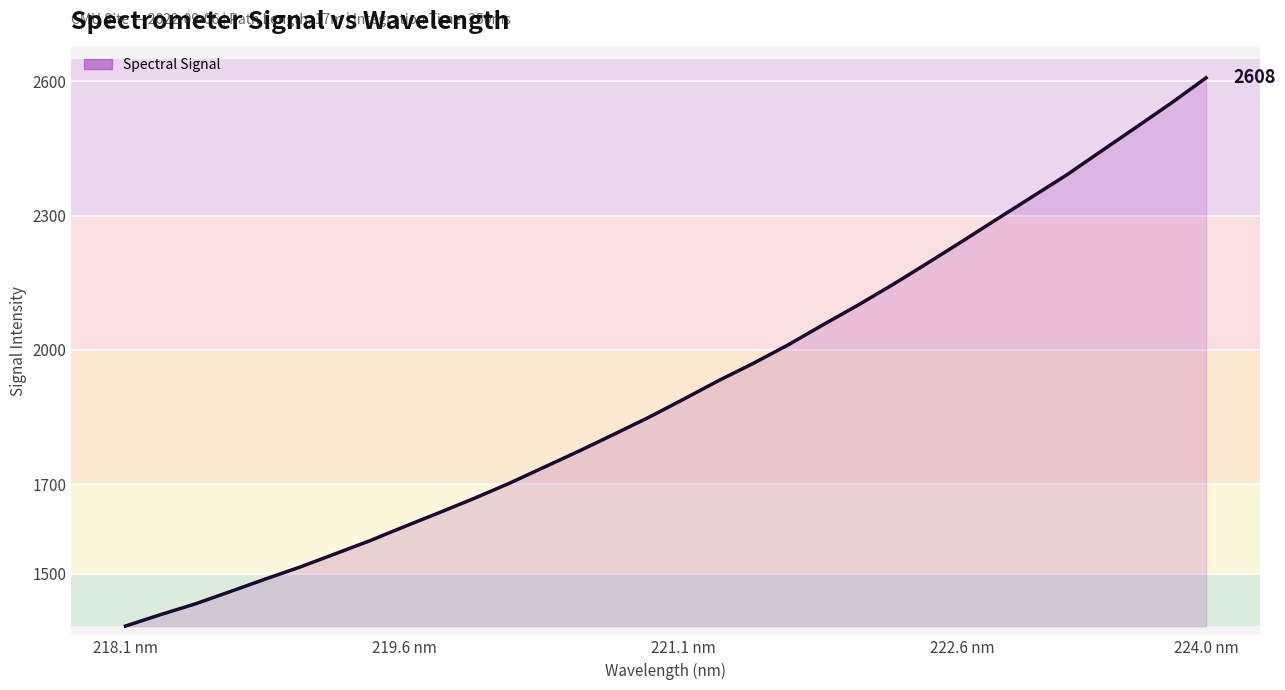

What is the smallest value displayed?

1382.8